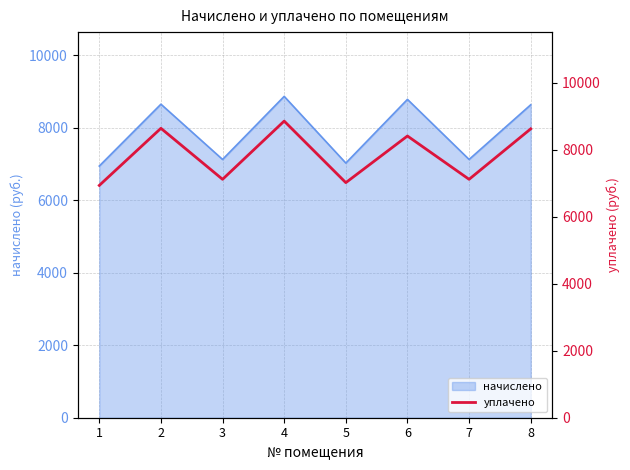

The value of начислено at 6 is 8776.8. True or false?

True